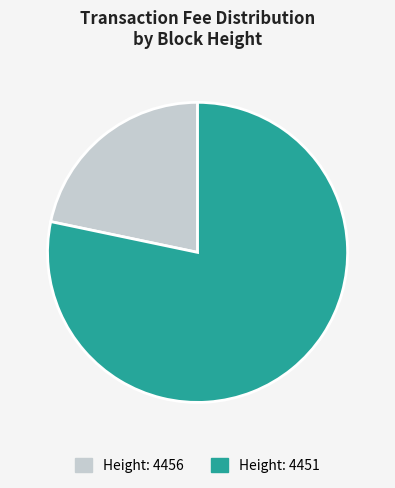

Is there any slice that represents more than half of the pie?

Yes